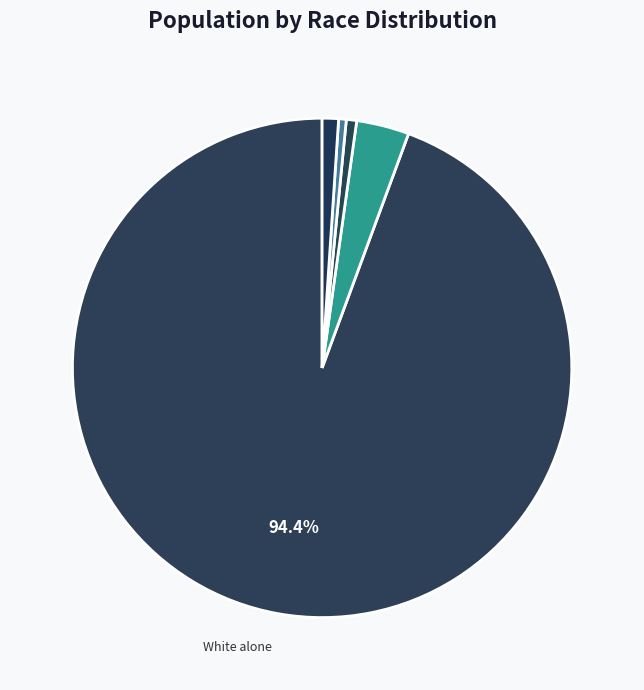

Count the number of slices in the pie.

5